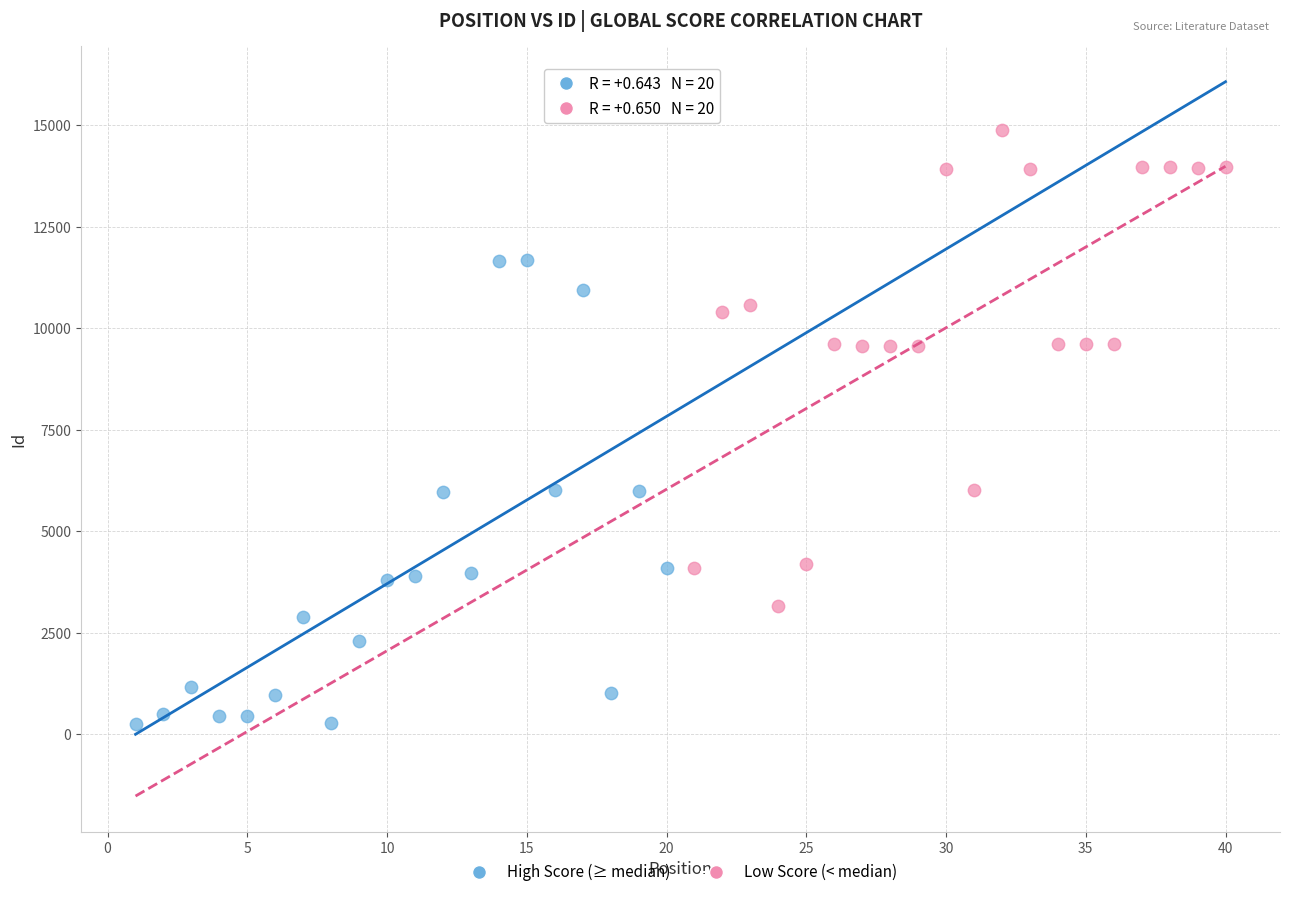

What are all the series names shown in the legend?

High Score (≥ median), Low Score (< median)